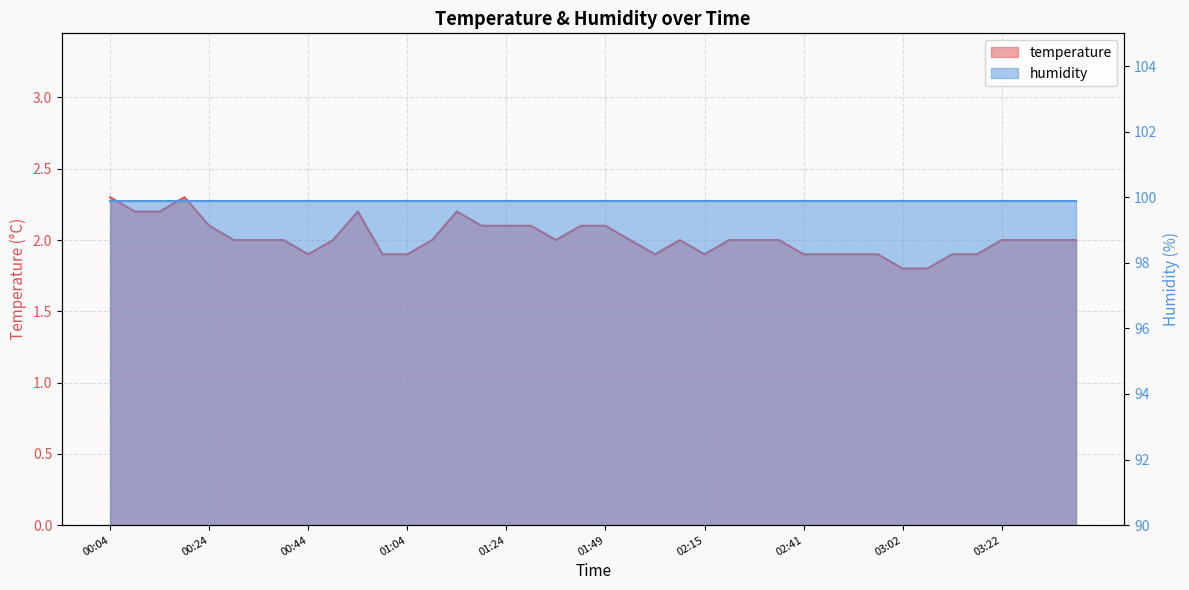

Does the chart display data point markers on the line(s)?

No